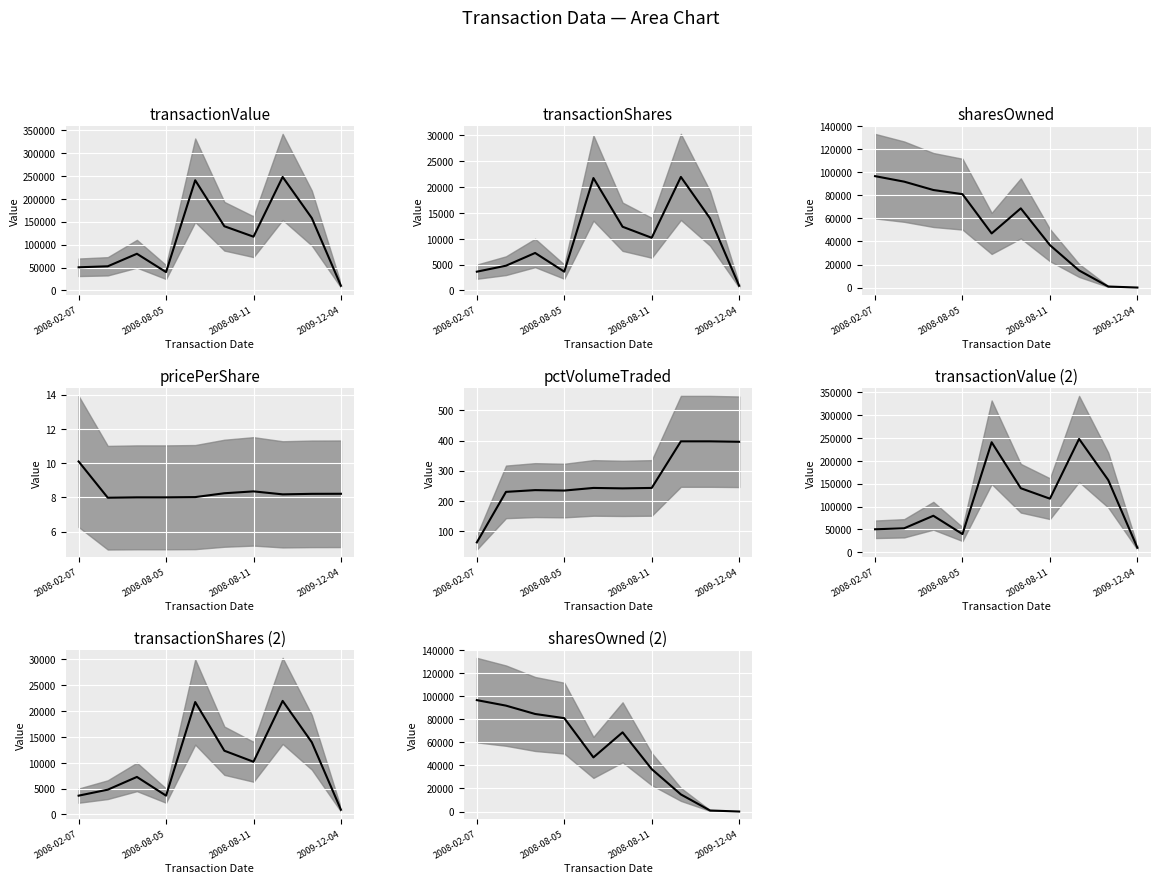

Which series has the largest total across all categories?

transactionValue_mid